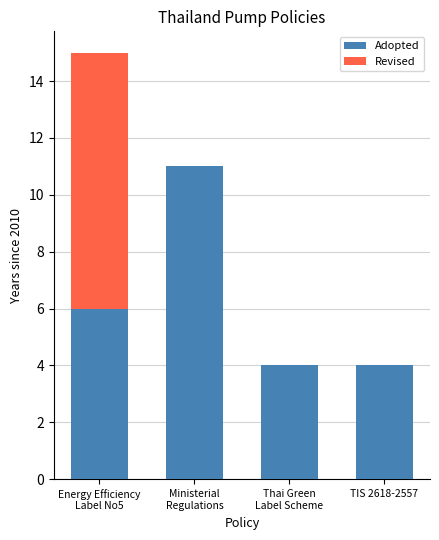

What is the highest value of the Adopted series?

11